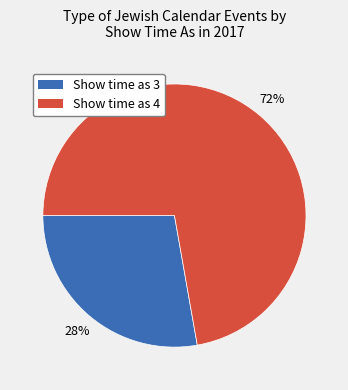

True or false: Show time as 4 accounts for 85% of the total.

False